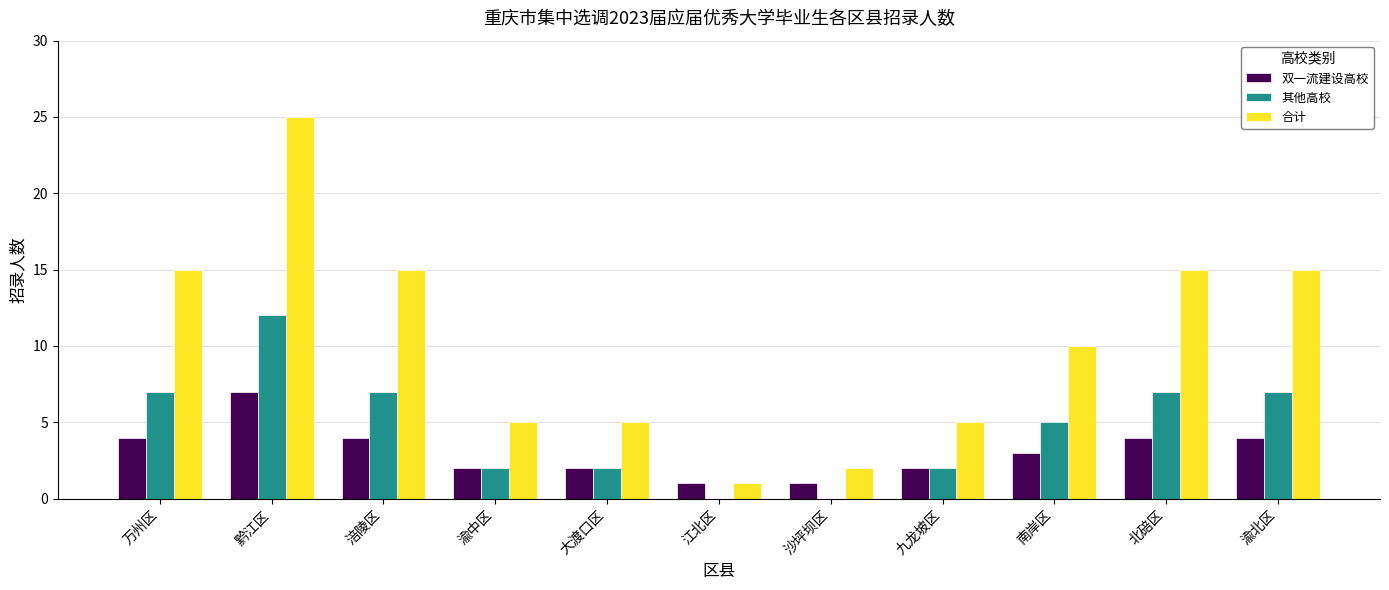

How many data points does each series have?

11